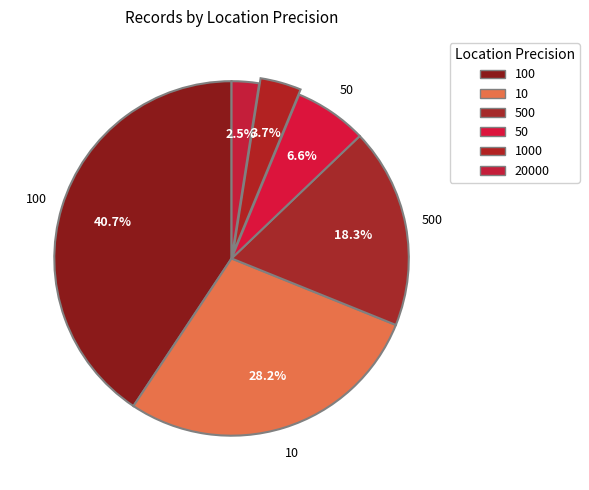

How many slices are in this pie chart?

6